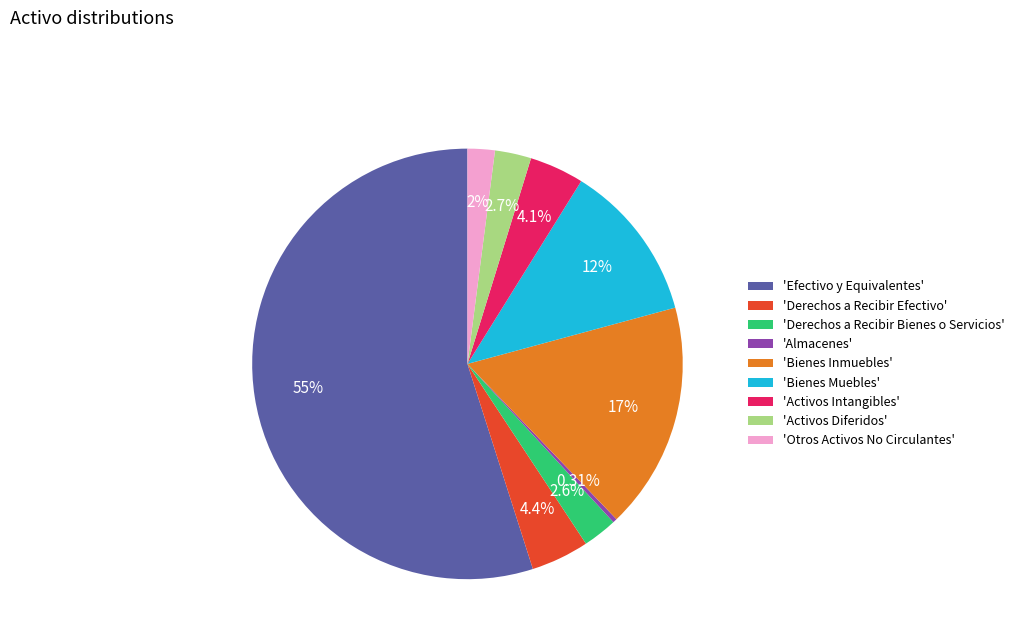

To the nearest percent, what is the difference between the largest and smallest slice percentages?

55%